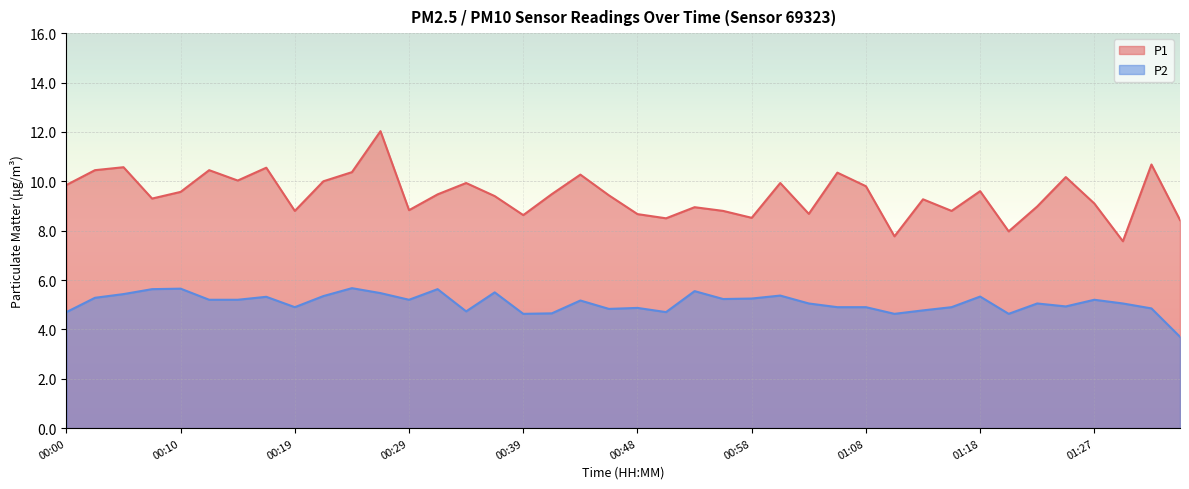

How many interior local peaks does the P2 series have?

12